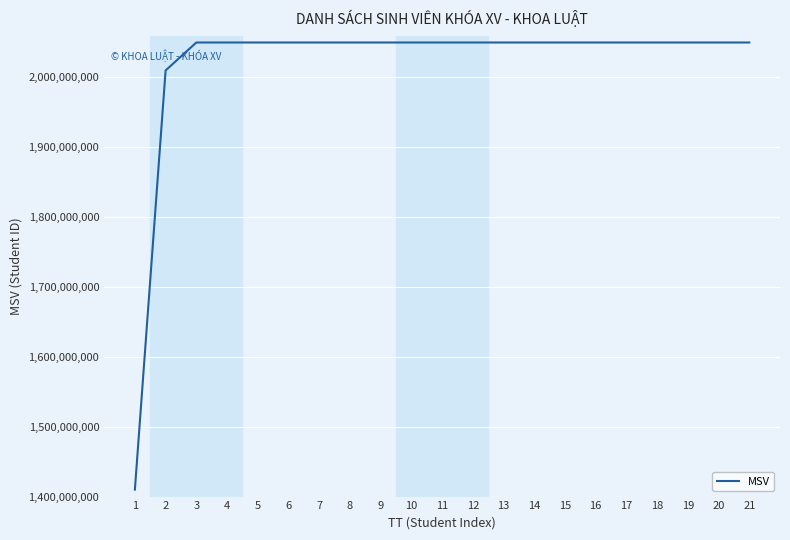

Which has a higher value, 1 or 11?

11